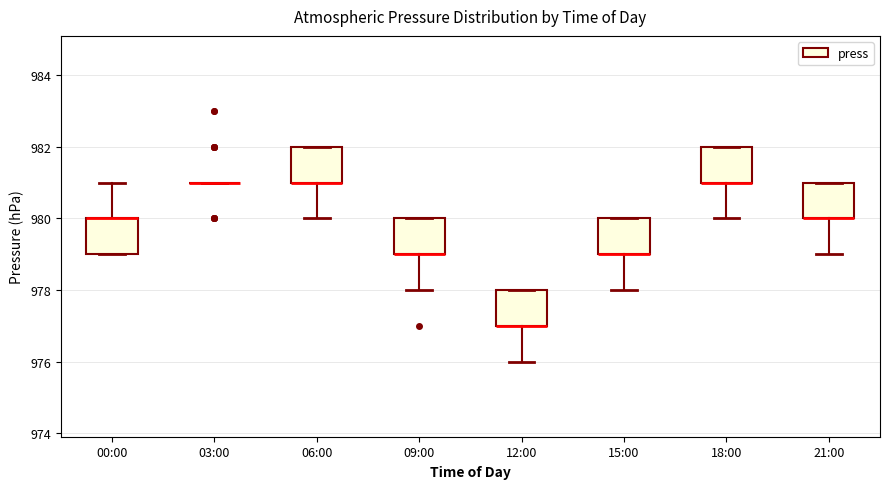

Reading left to right, read every box against the y-axis: the position of its median line, the range the box covers, and the ends of its whiskers. The values are not printed on the chart, so give them approximately, as read against the axis.

00:00: median 980 (drawn on the box's upper edge), box 979 to 980, whiskers 979 to 981
03:00: box collapsed to a line at 981, whiskers 981 to 981
06:00: median 981 (drawn on the box's lower edge), box 981 to 982, whiskers 980 to 982
09:00: median 979 (drawn on the box's lower edge), box 979 to 980, whiskers 978 to 980
12:00: median 977 (drawn on the box's lower edge), box 977 to 978, whiskers 976 to 978
15:00: median 979 (drawn on the box's lower edge), box 979 to 980, whiskers 978 to 980
18:00: median 981 (drawn on the box's lower edge), box 981 to 982, whiskers 980 to 982
21:00: median 980 (drawn on the box's lower edge), box 980 to 981, whiskers 979 to 981